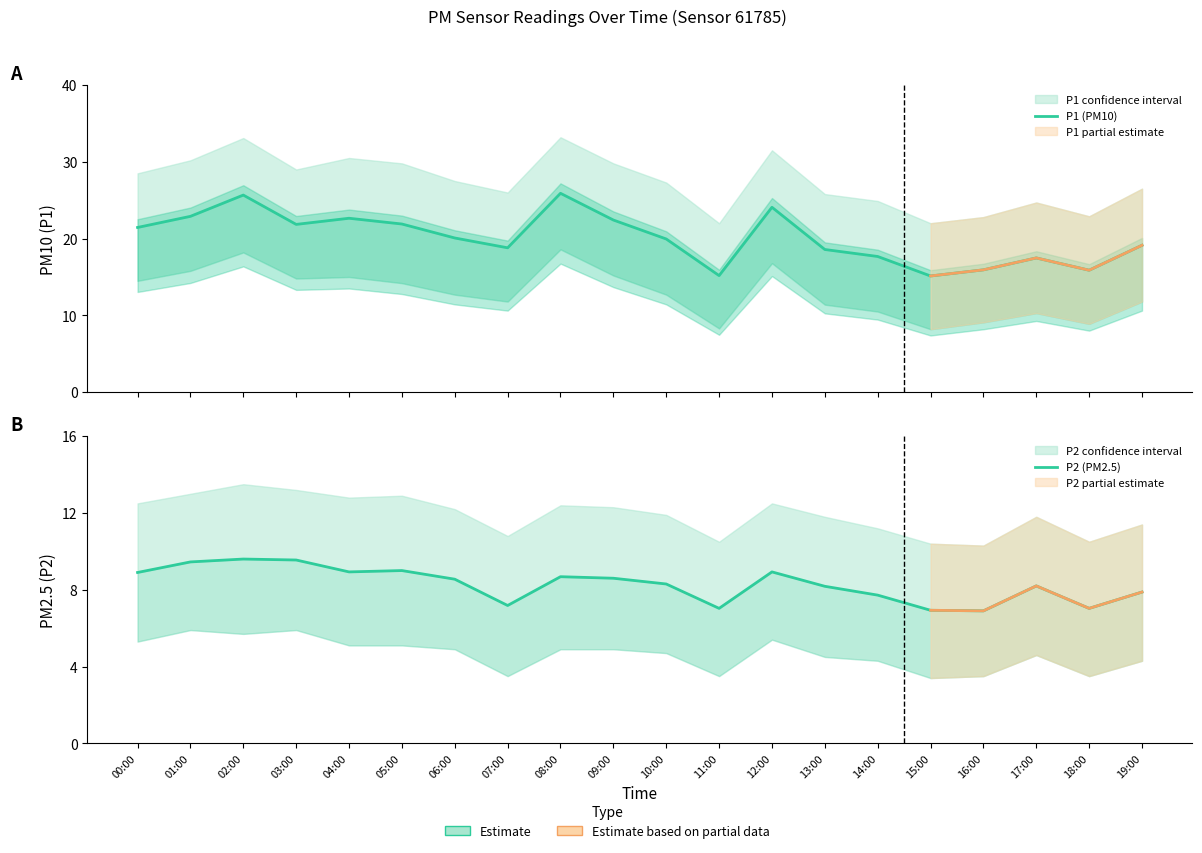

How many interior local peaks does the P2 (PM2.5) series have?

5